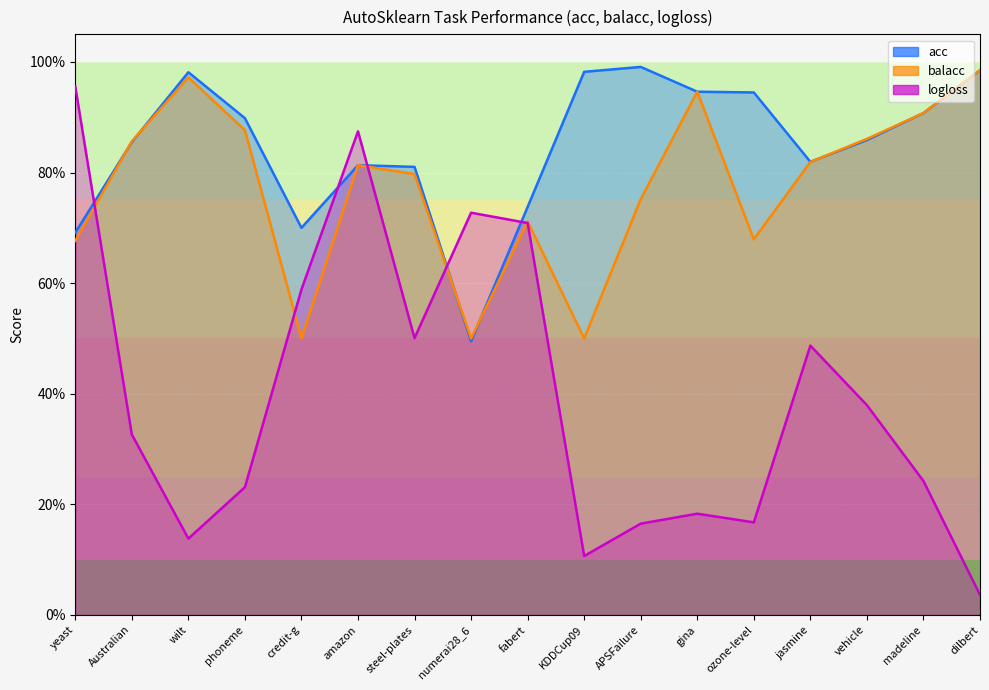

At which category is the sum across all series the highest?

amazon